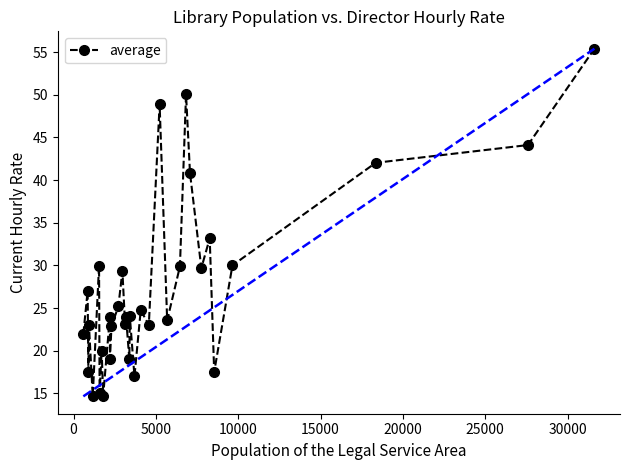

How many categories are shown in the chart?

33